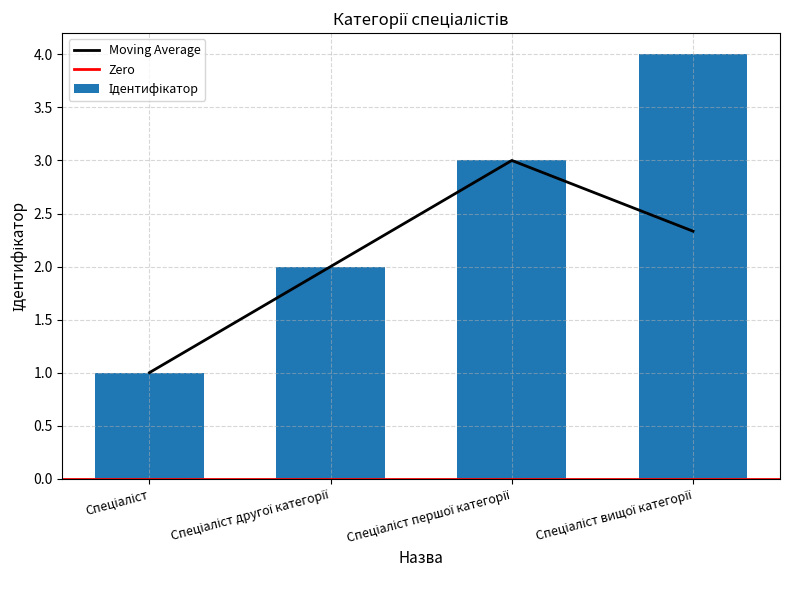

Reading left to right, list all the values displayed in this chart.

1	2	3	4